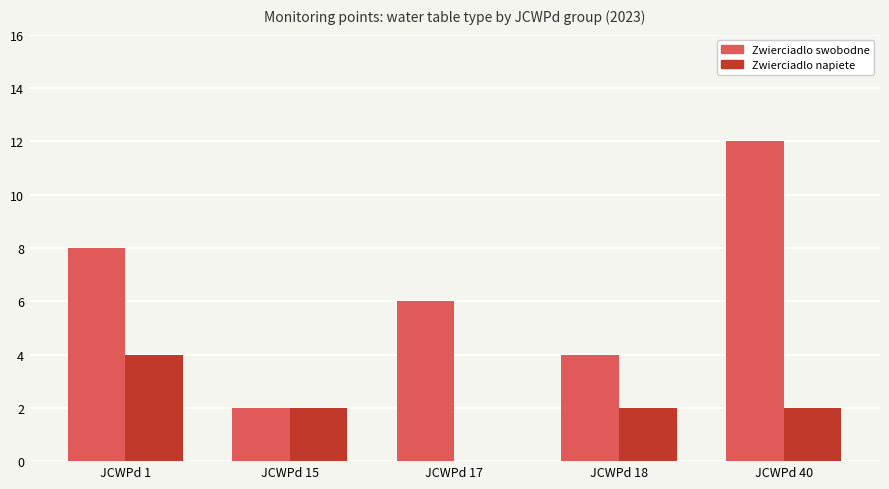

Count the number of categories in the chart.

5